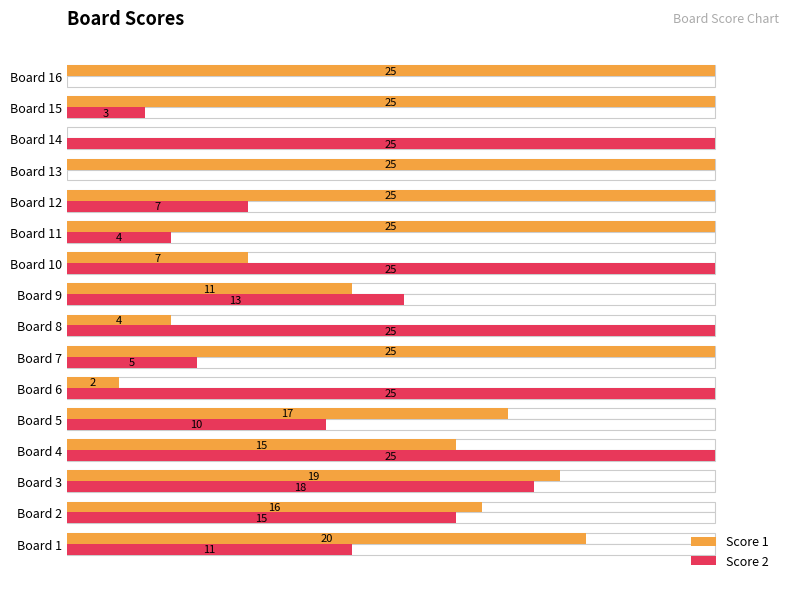

At Board 13, list the series in order from smallest to largest.

Score 2, Score 1